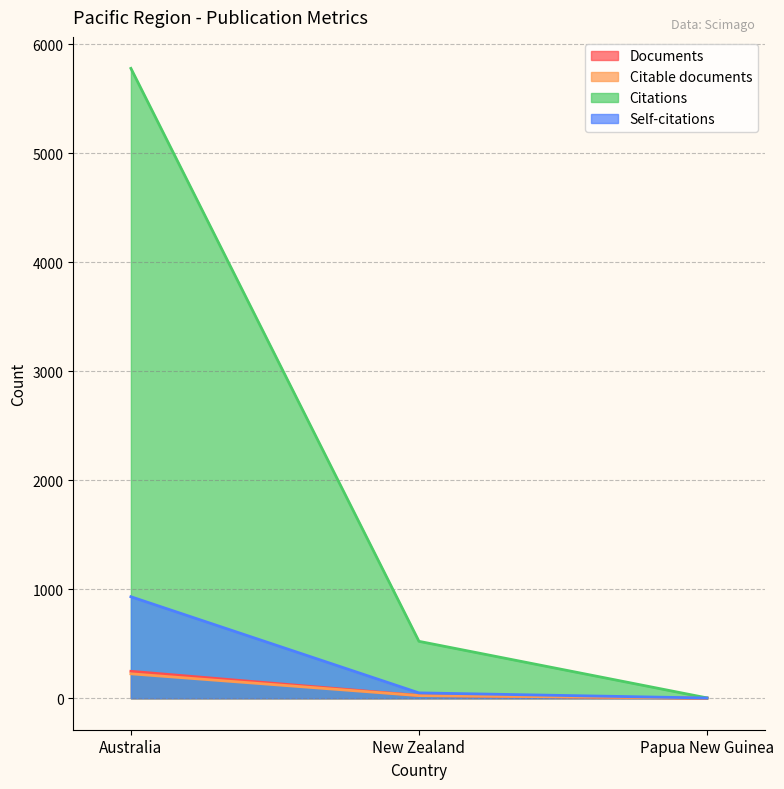

What is the average value of the Citable documents series?

83